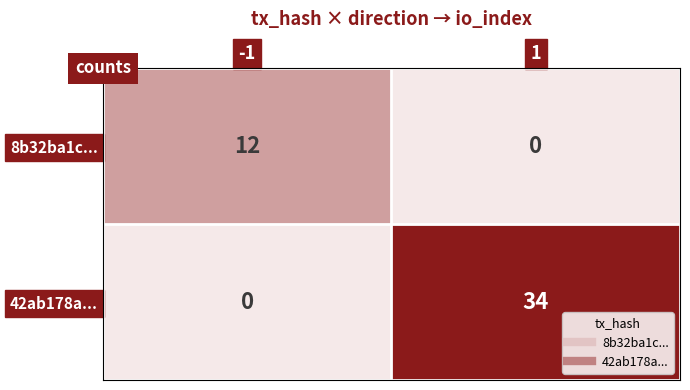

Between -1 and 1, which series saw the biggest shift?

42ab178a...